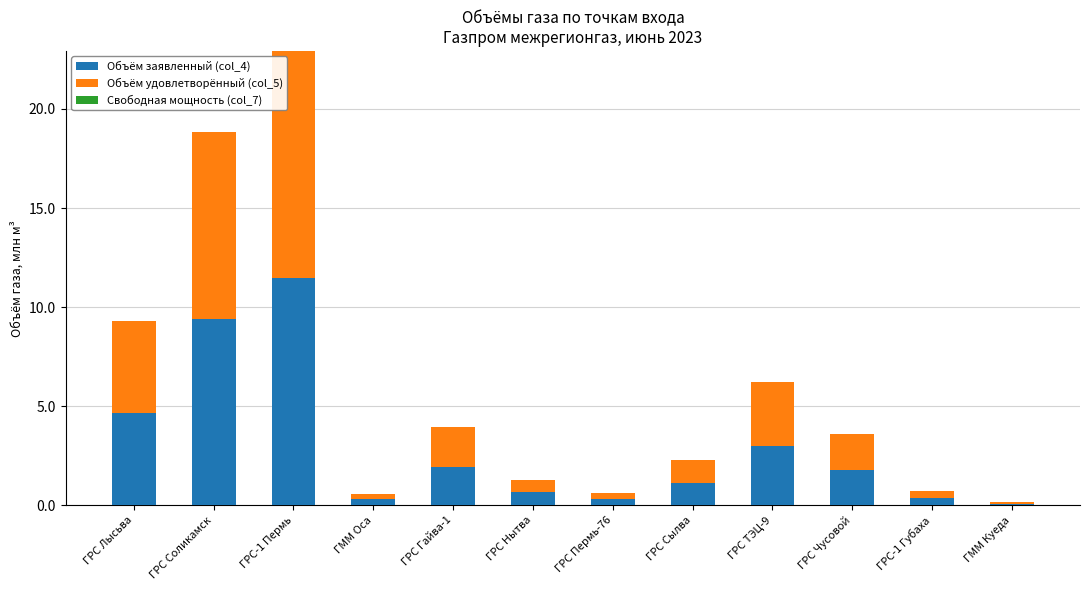

What is the difference between the maximum and minimum values in the Объём заявленный (col_4) series?

11.4